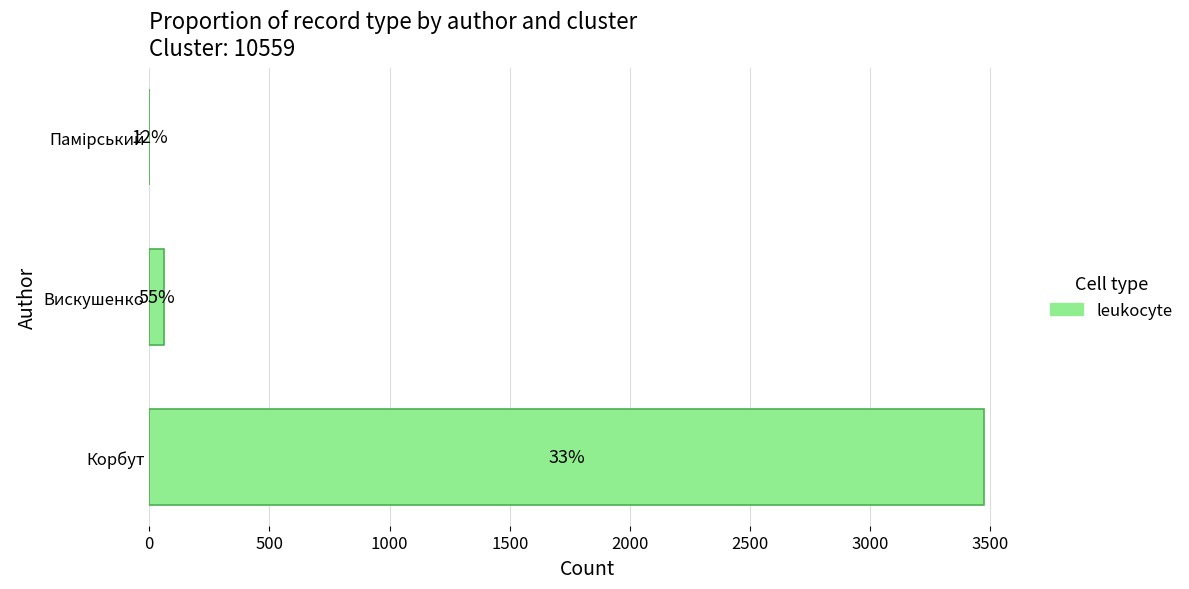

Are the bars horizontal?

Yes